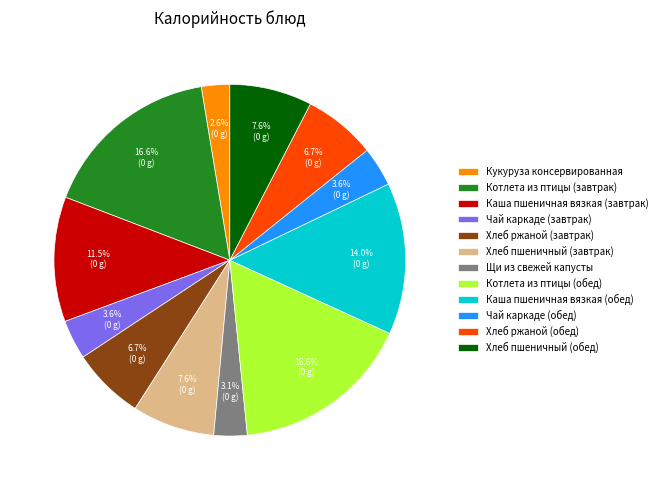

Which has a higher value, Котлета из птицы (завтрак) or Хлеб пшеничный (обед)?

Котлета из птицы (завтрак)